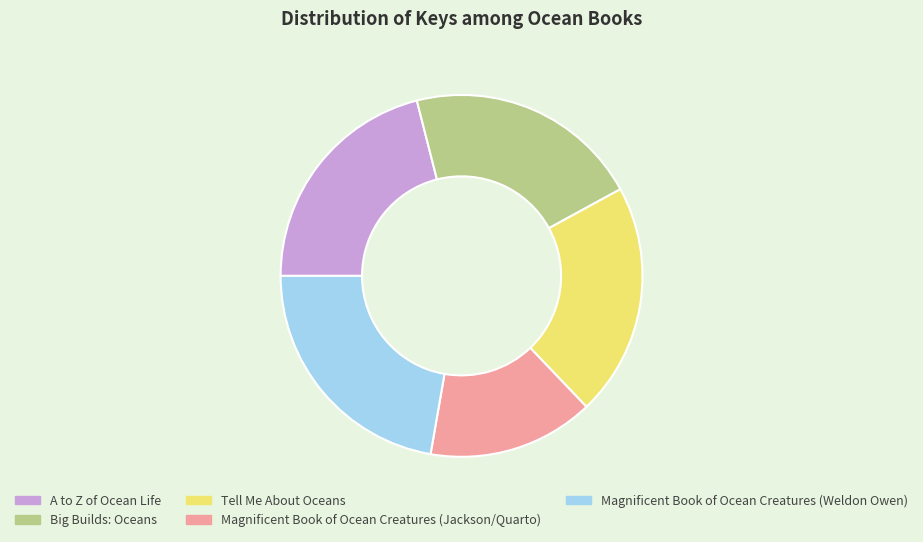

What is the ratio of the value at Magnificent Book of Ocean Creatures (Weldon Owen) to the value at Magnificent Book of Ocean Creatures (Jackson/Quarto)?

1.5